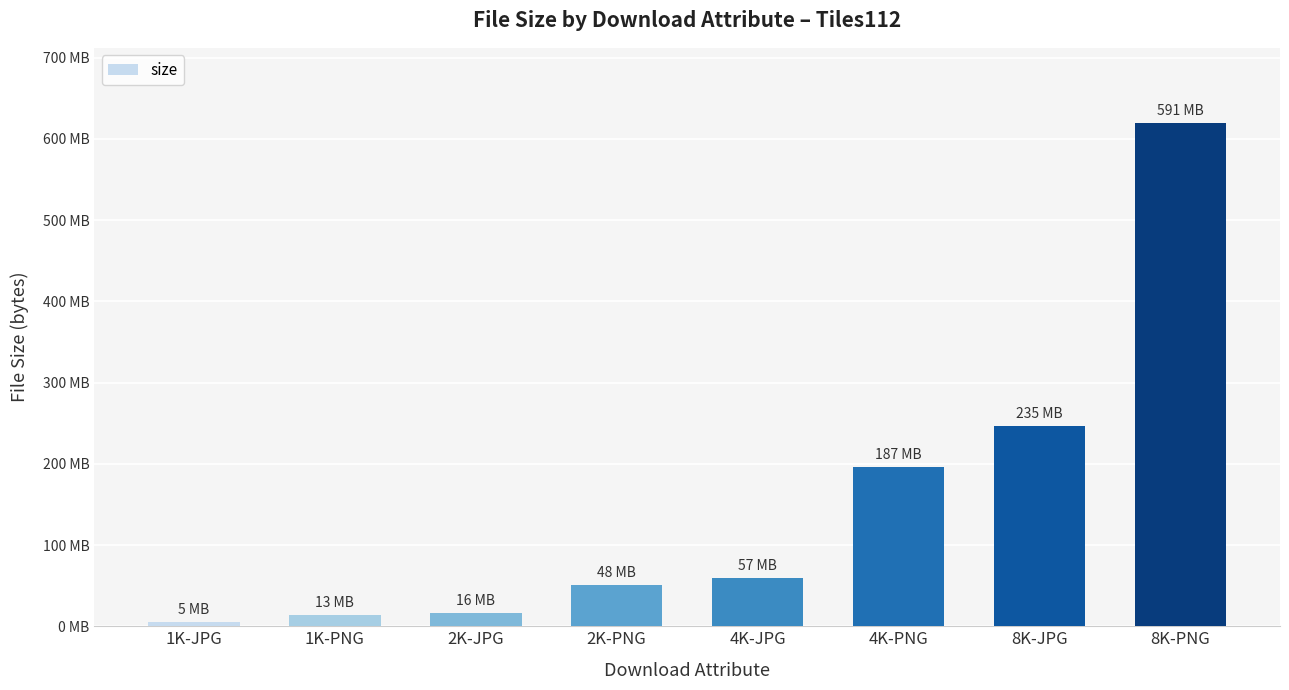

Rank the categories by value from highest to lowest.

8K-PNG, 8K-JPG, 4K-PNG, 4K-JPG, 2K-PNG, 2K-JPG, 1K-PNG, 1K-JPG